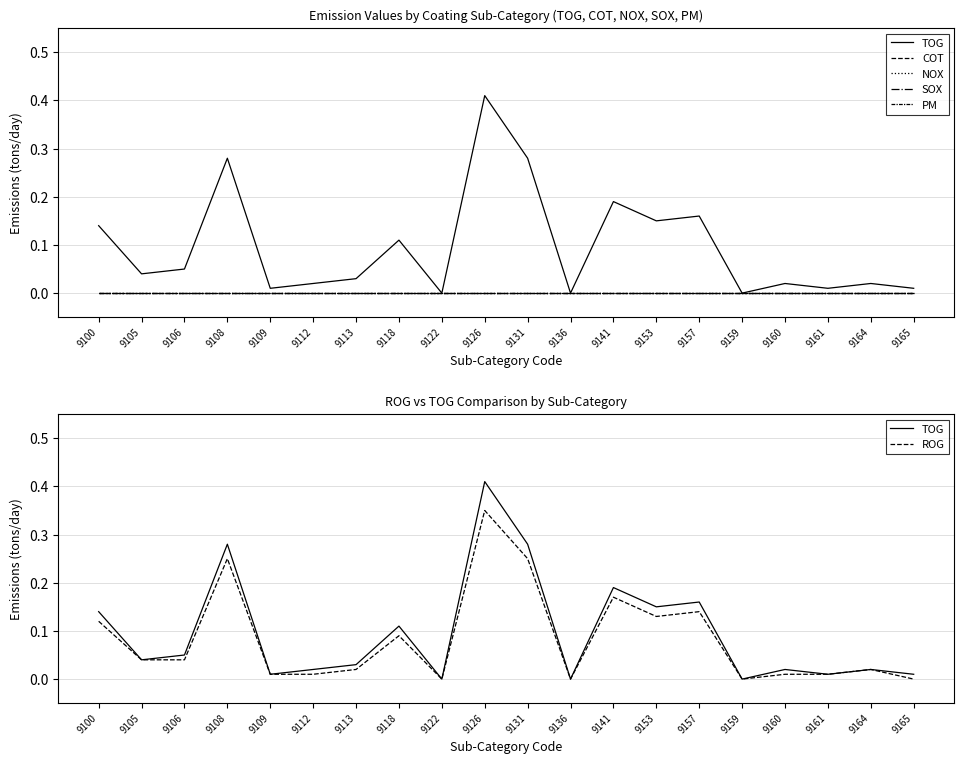

True or false: ROG and NOX intersect in this chart.

False